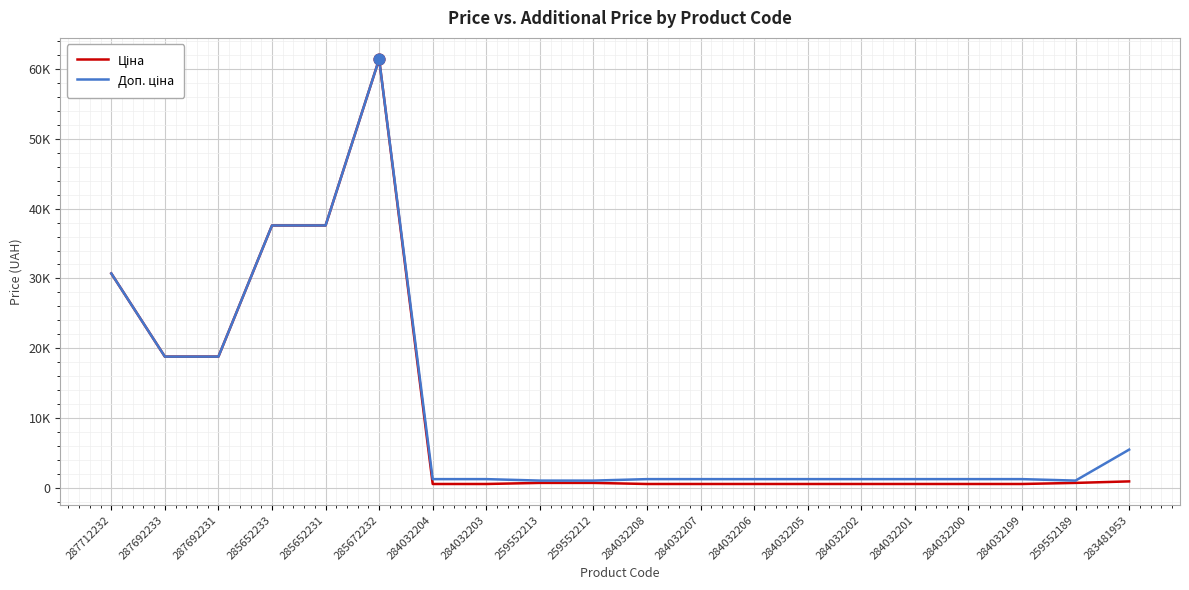

Does the chart have visible grid lines?

Yes